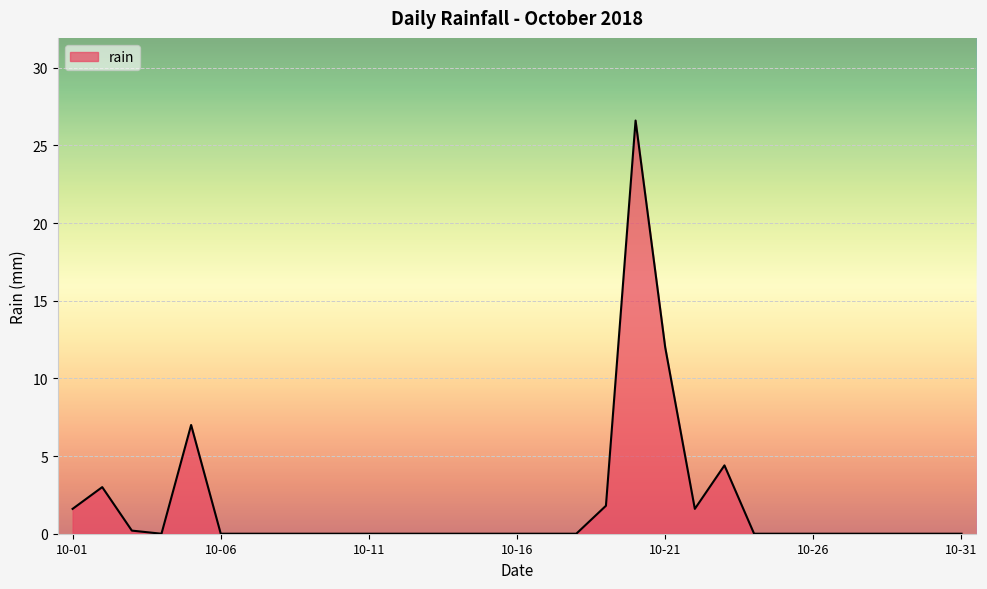

What is the maximum value shown in the chart?

26.6